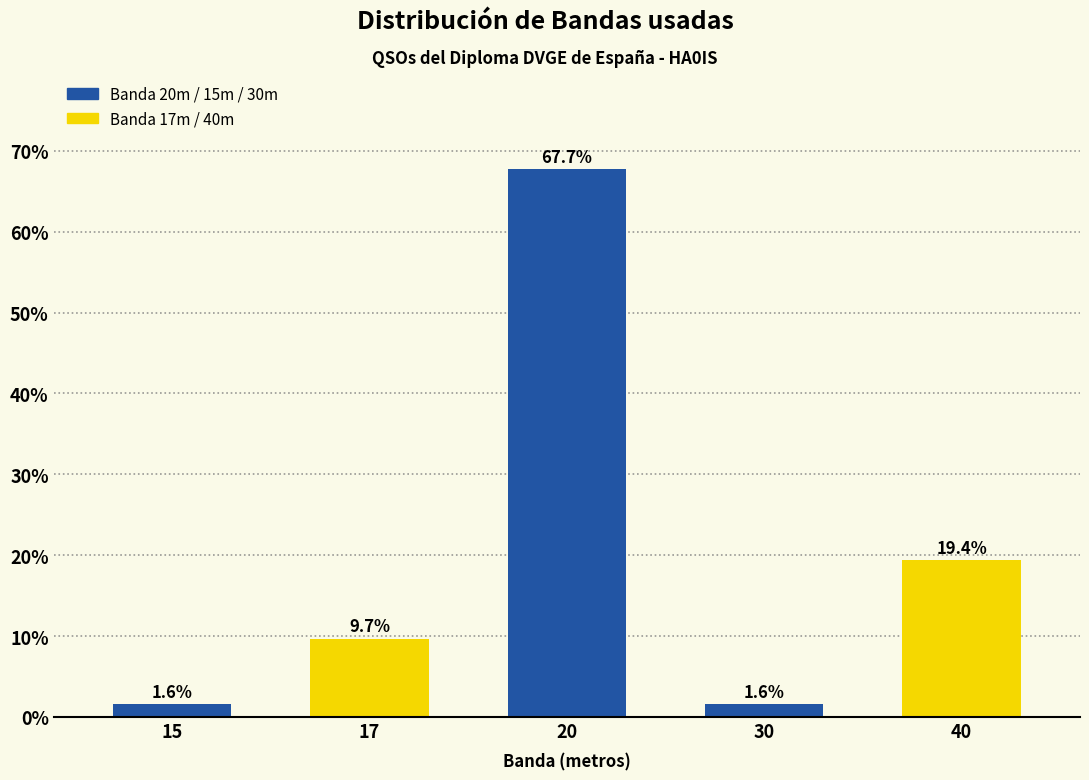

Reading left to right, extract all data points from this chart.

15=1.6	17=9.7	20=67.7	30=1.6	40=19.4